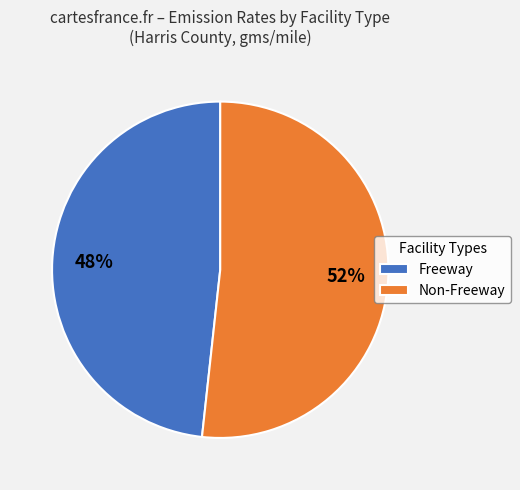

Count the number of slices in the pie.

2